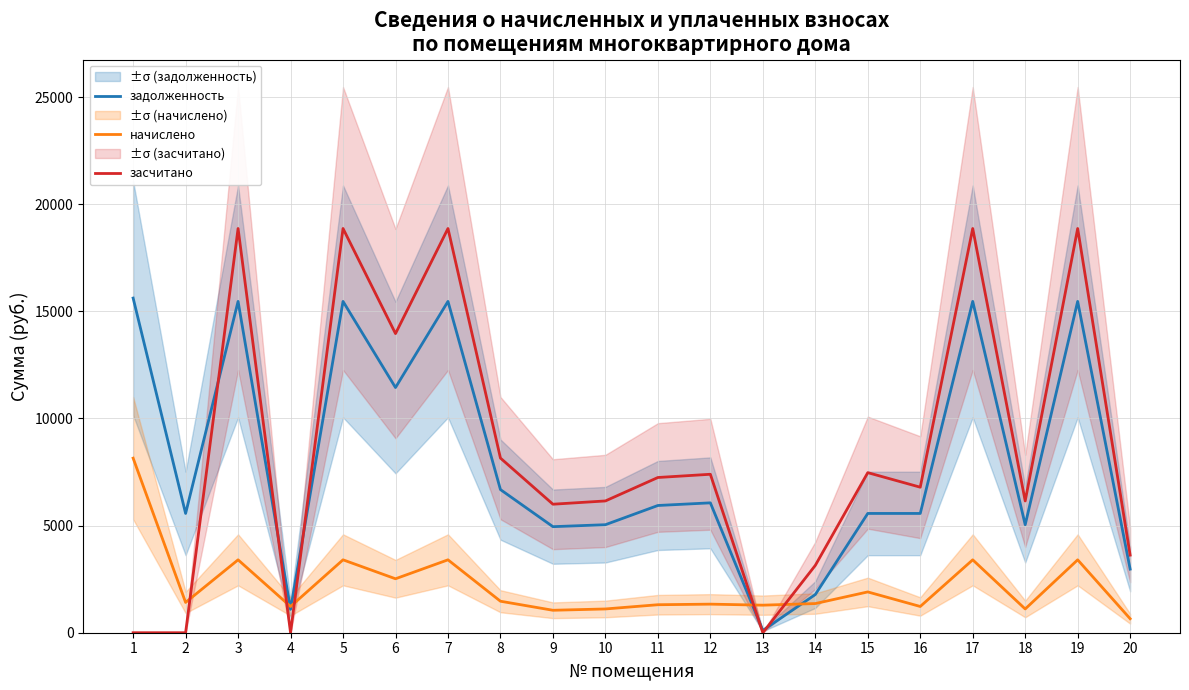

Does the chart have visible grid lines?

Yes